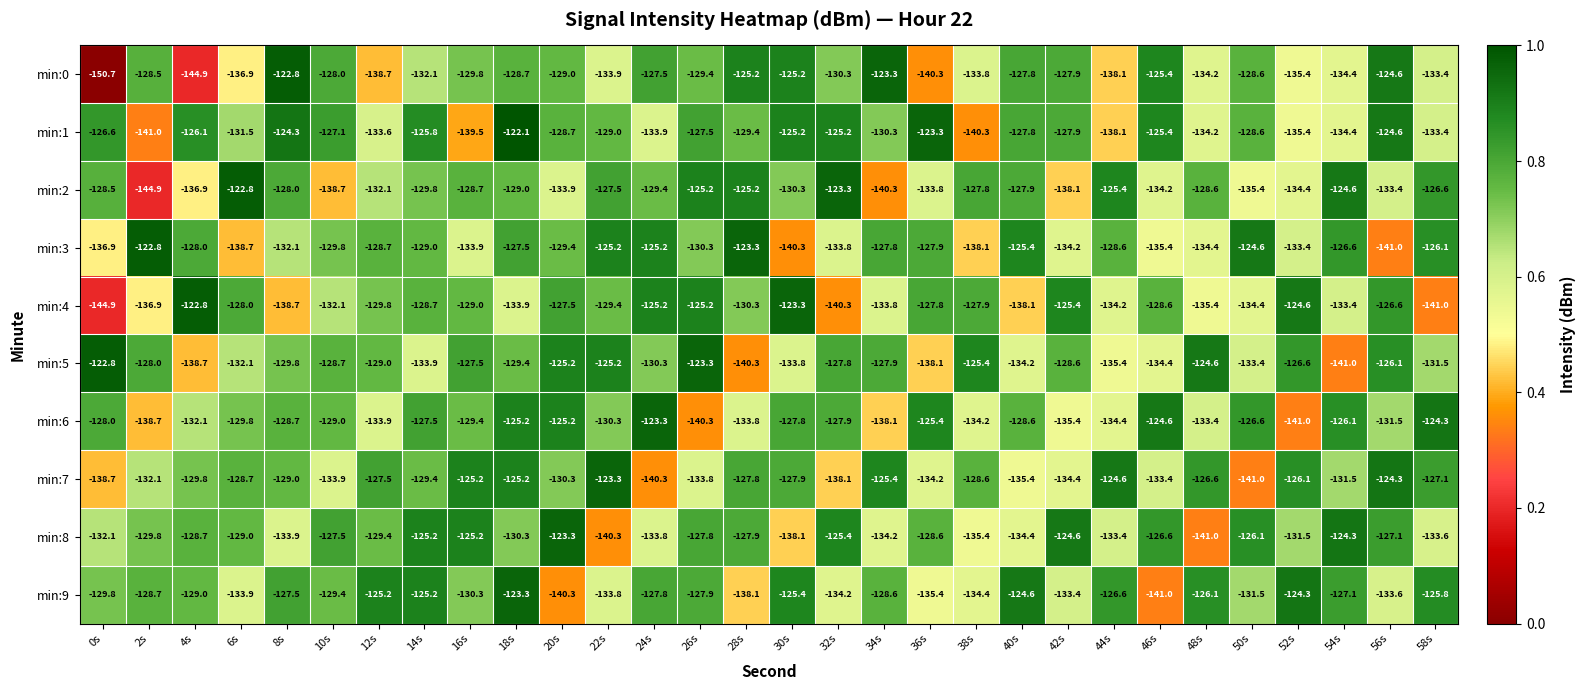

Is it true that min:1 equals -135.4 at 52s?

True